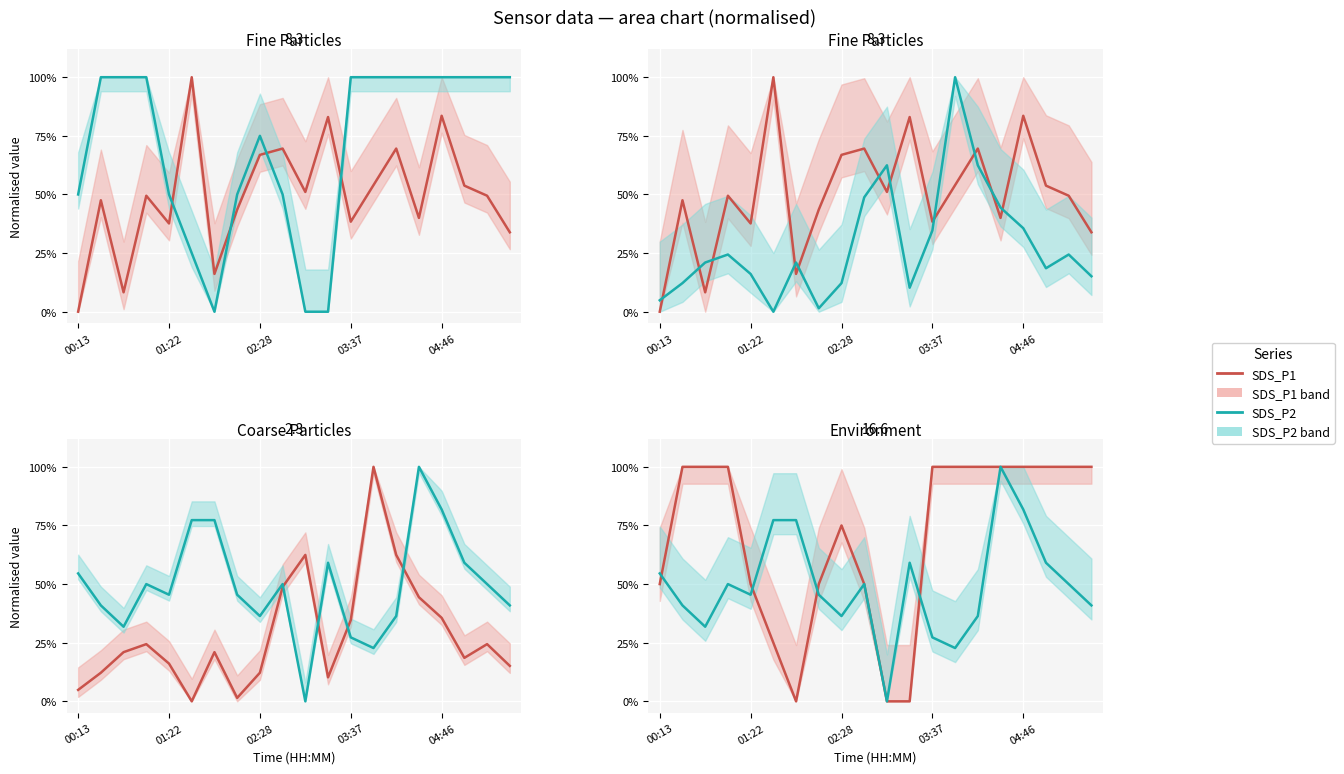

At which category does SDS_P2 reach its first local valley?

5